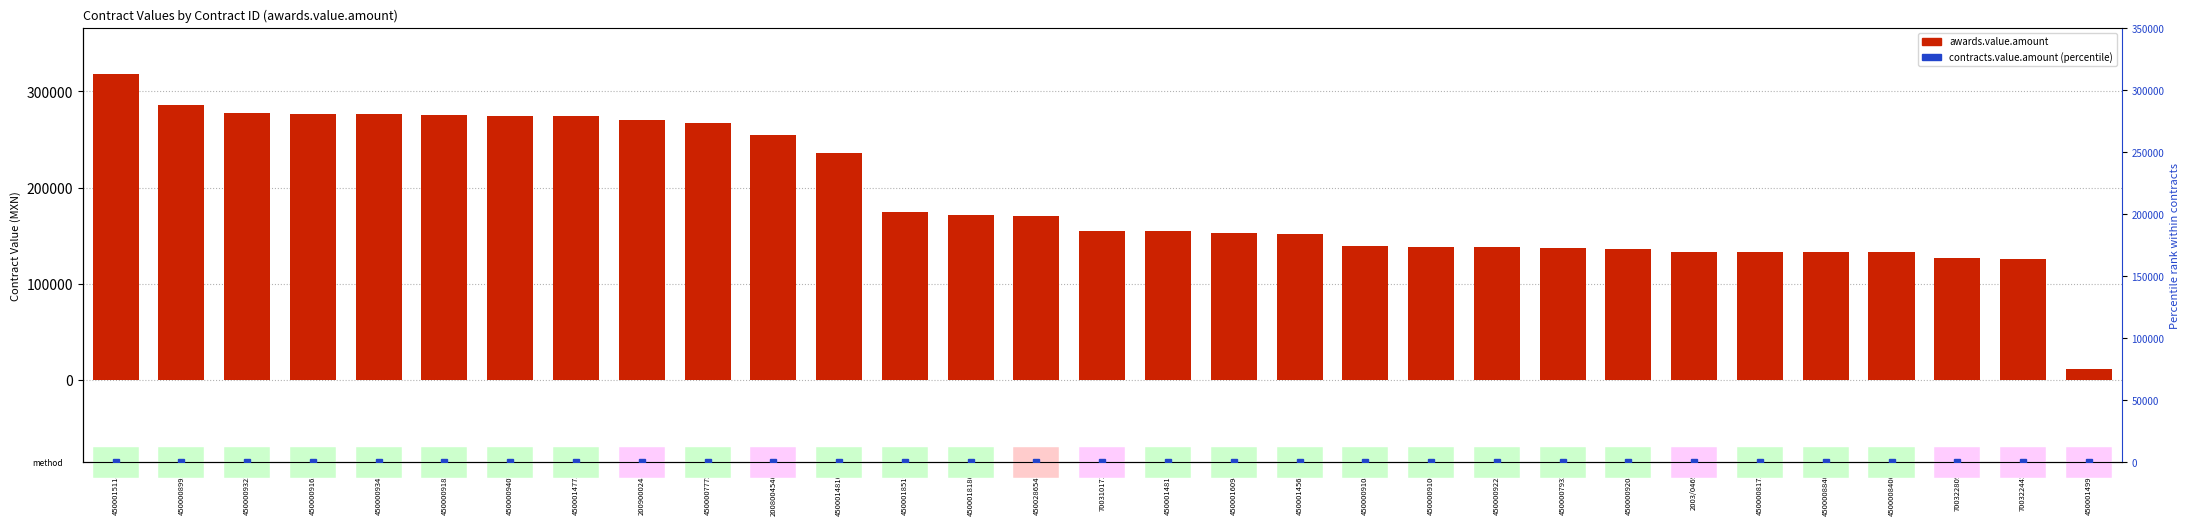

What is the label of the 20th bar from the left?

4500009108